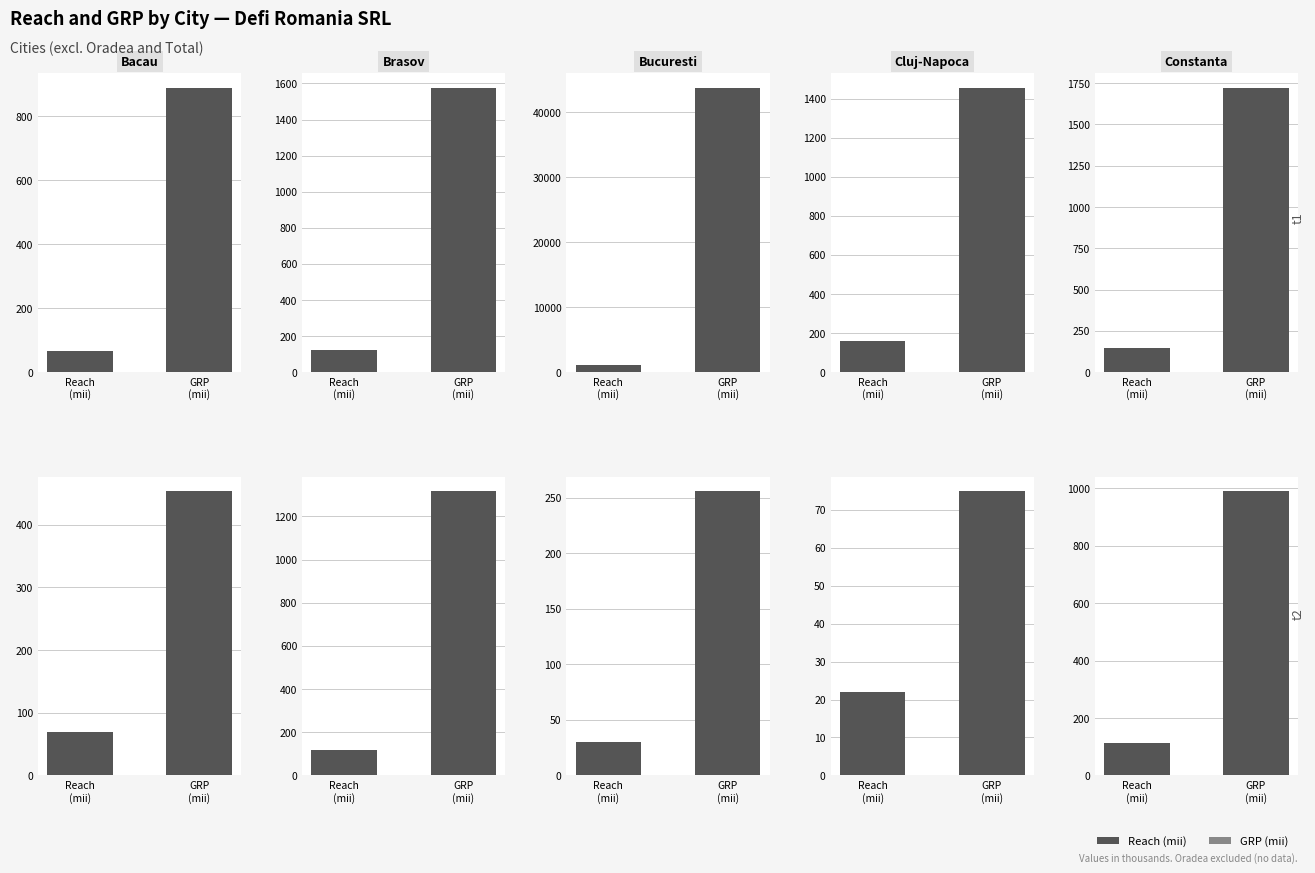

What are all the series names shown in the legend?

Reach (mii), GRP (mii)